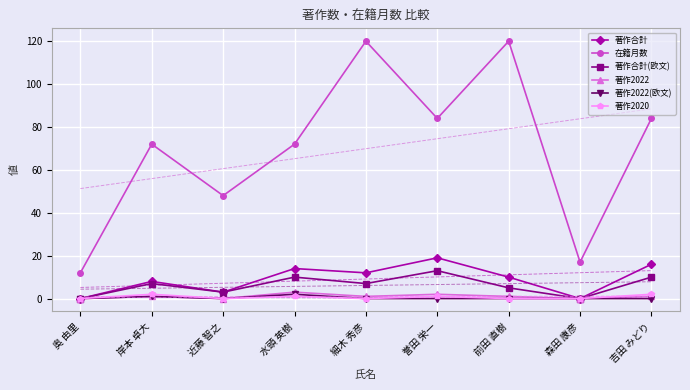

True or false: 著作2022(欧文) and 著作2020 cross at least once.

False